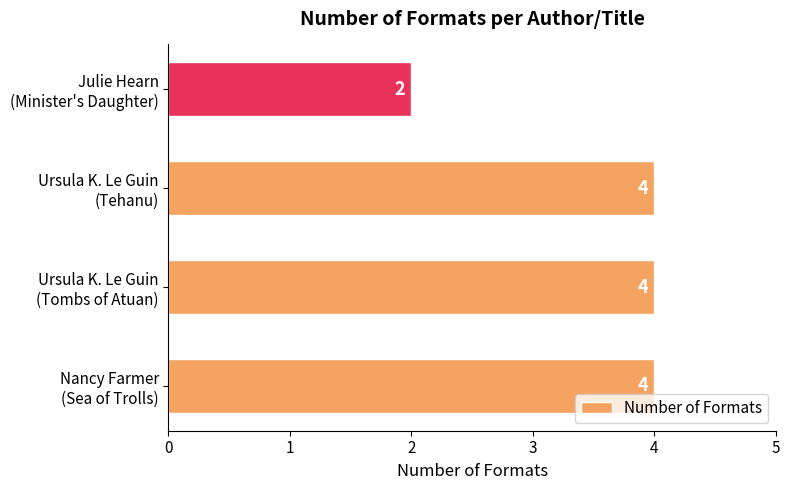

How many values are between 4 and 5?

3